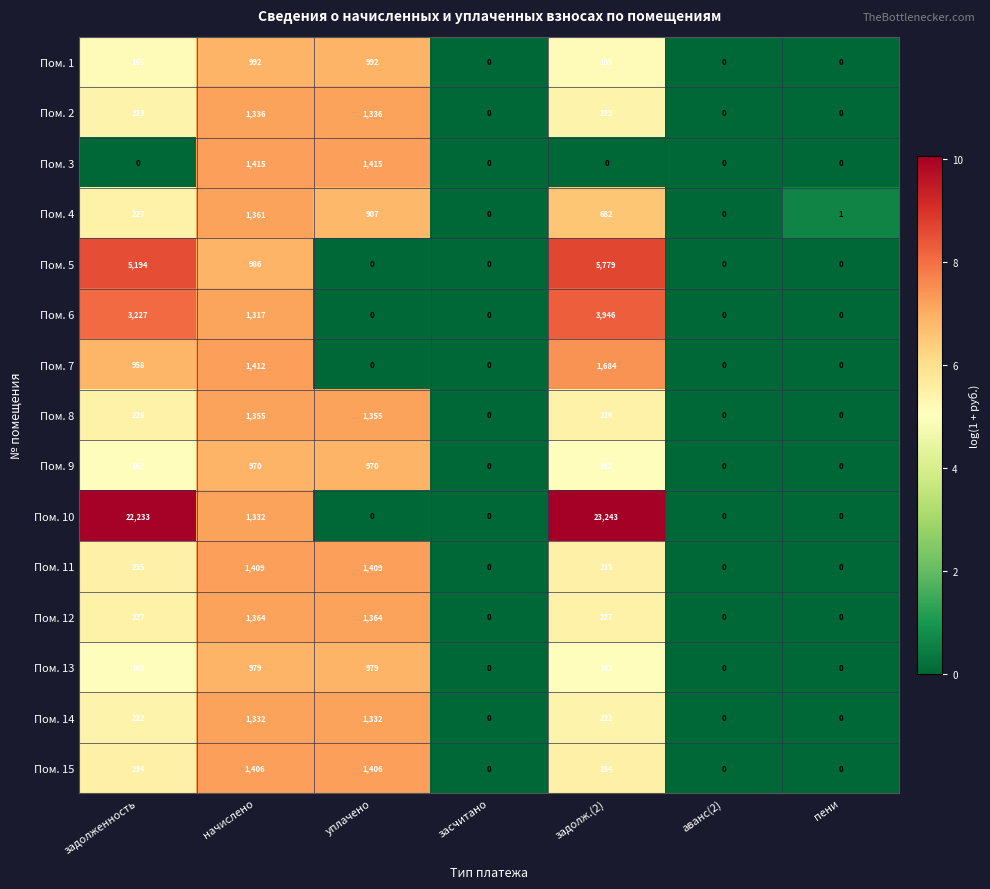

What is the spread (max minus min) of values at задолж.(2)?

23243